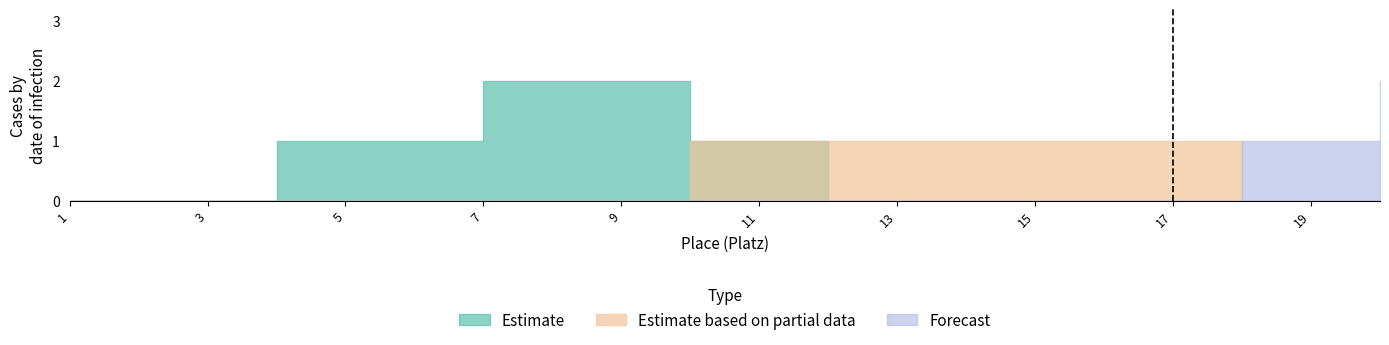

Read the Estimate value at 11.

1